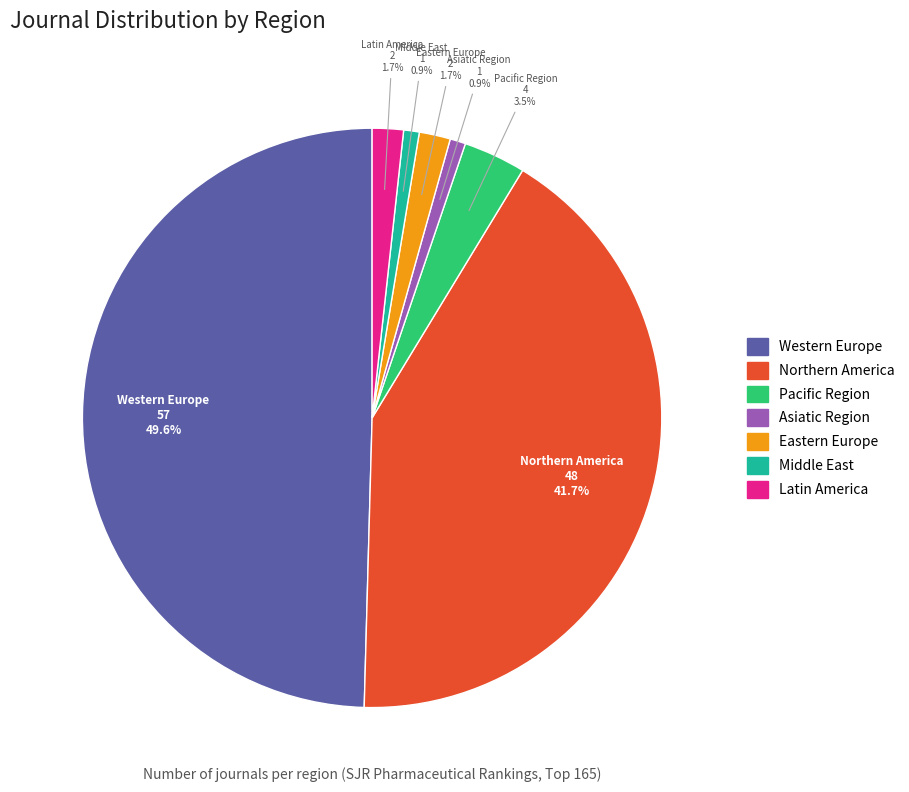

Approximately how many times larger is the value at Northern America compared to Middle East?

48.0